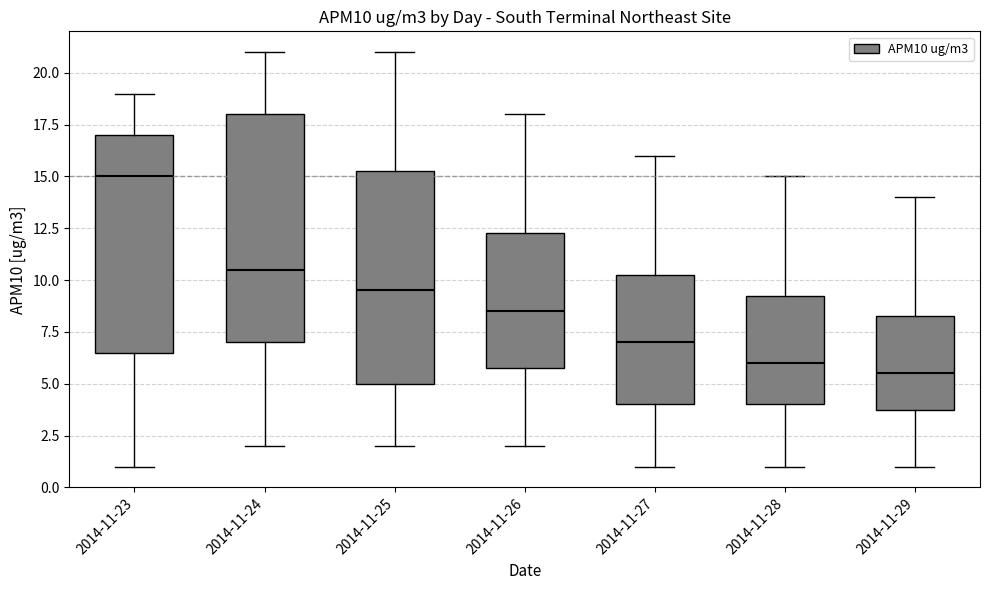

Which box's median line is the lowest?

2014-11-29